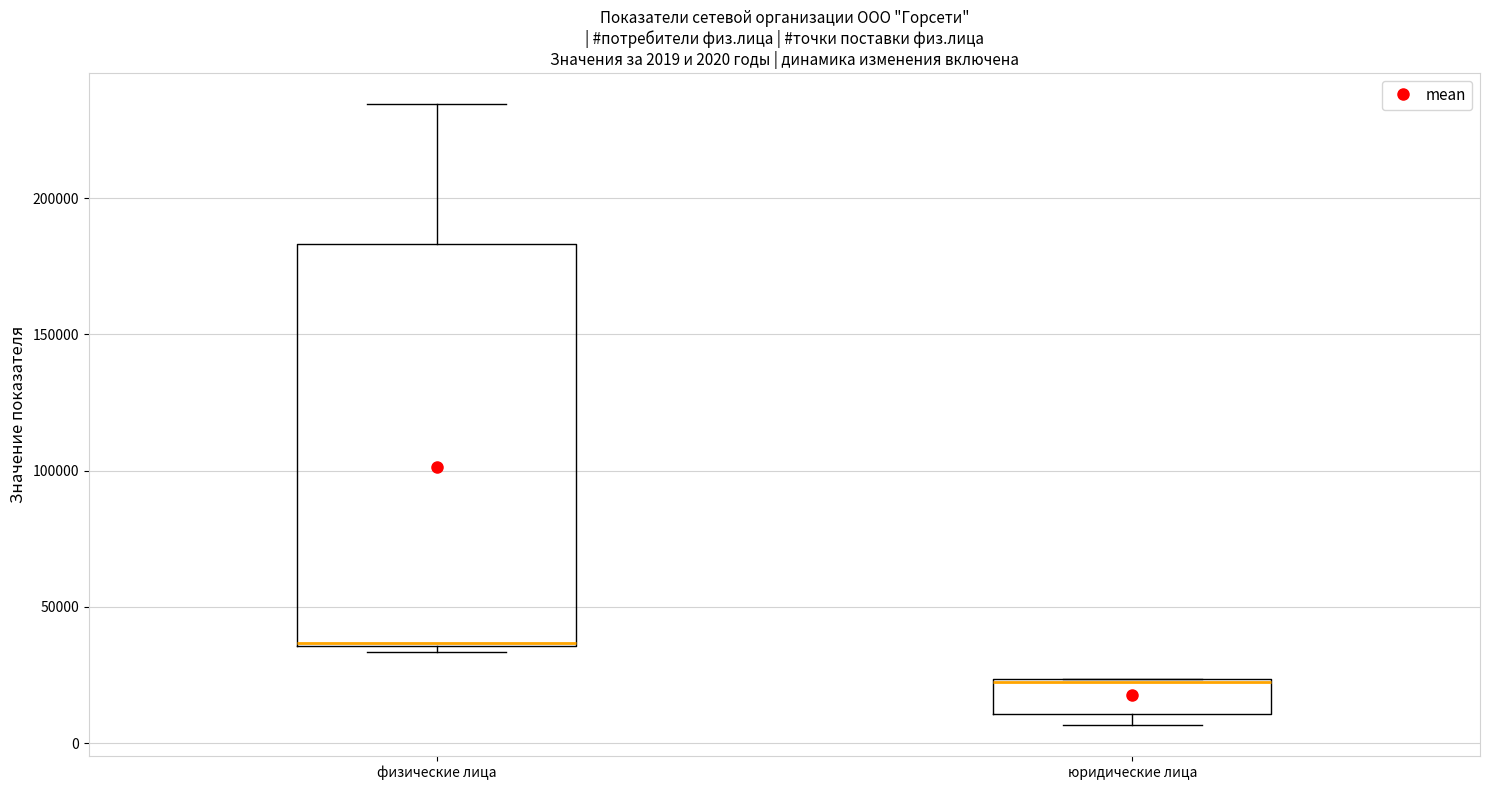

Which box is the tallest, from its lower edge to its upper edge?

физические лица